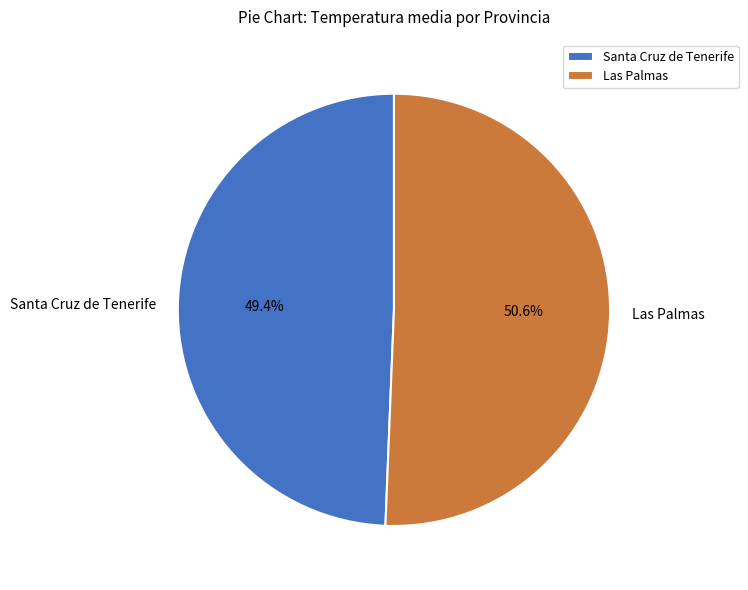

What percentage is NOT represented by Santa Cruz de Tenerife?

50.6%